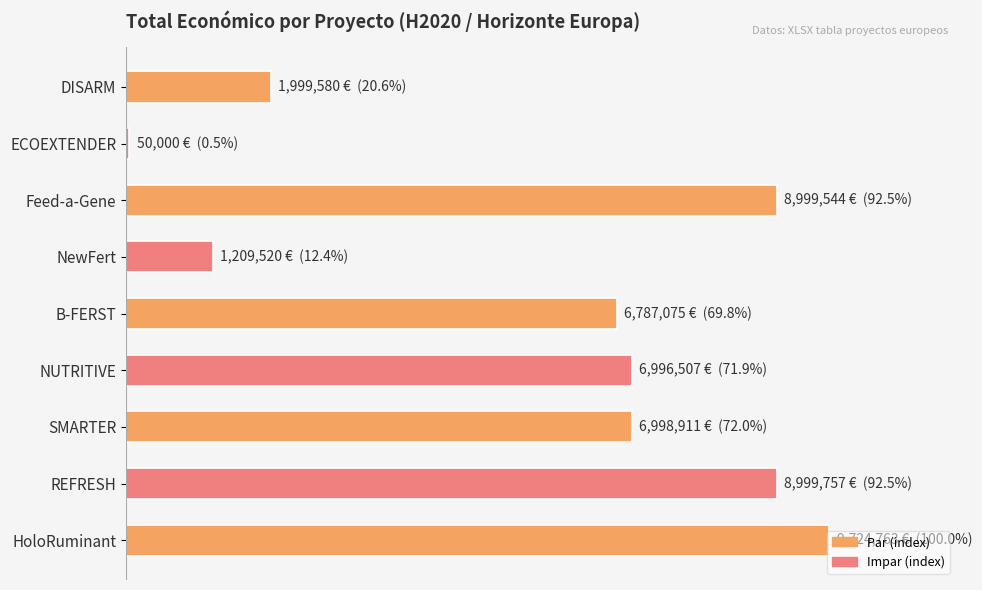

Are the bars horizontal?

Yes